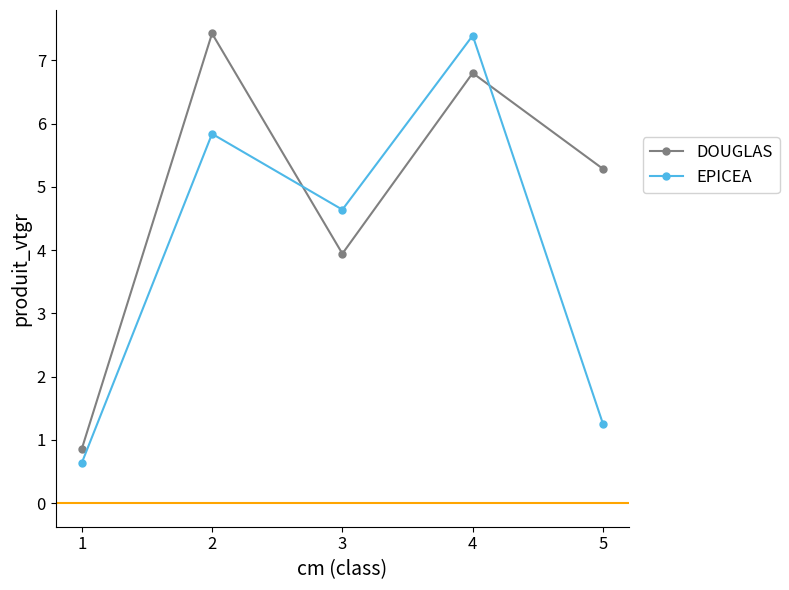

What is the spread (max minus min) of values at 2?

1.6